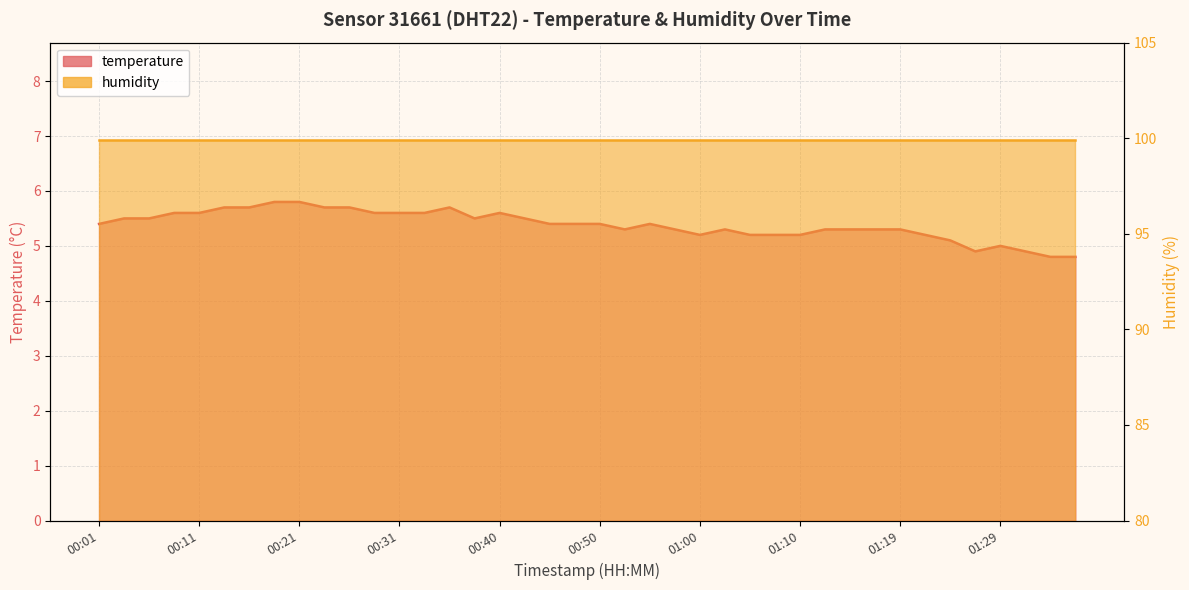

True or false: there are more than 2 points higher than both neighbors.

True